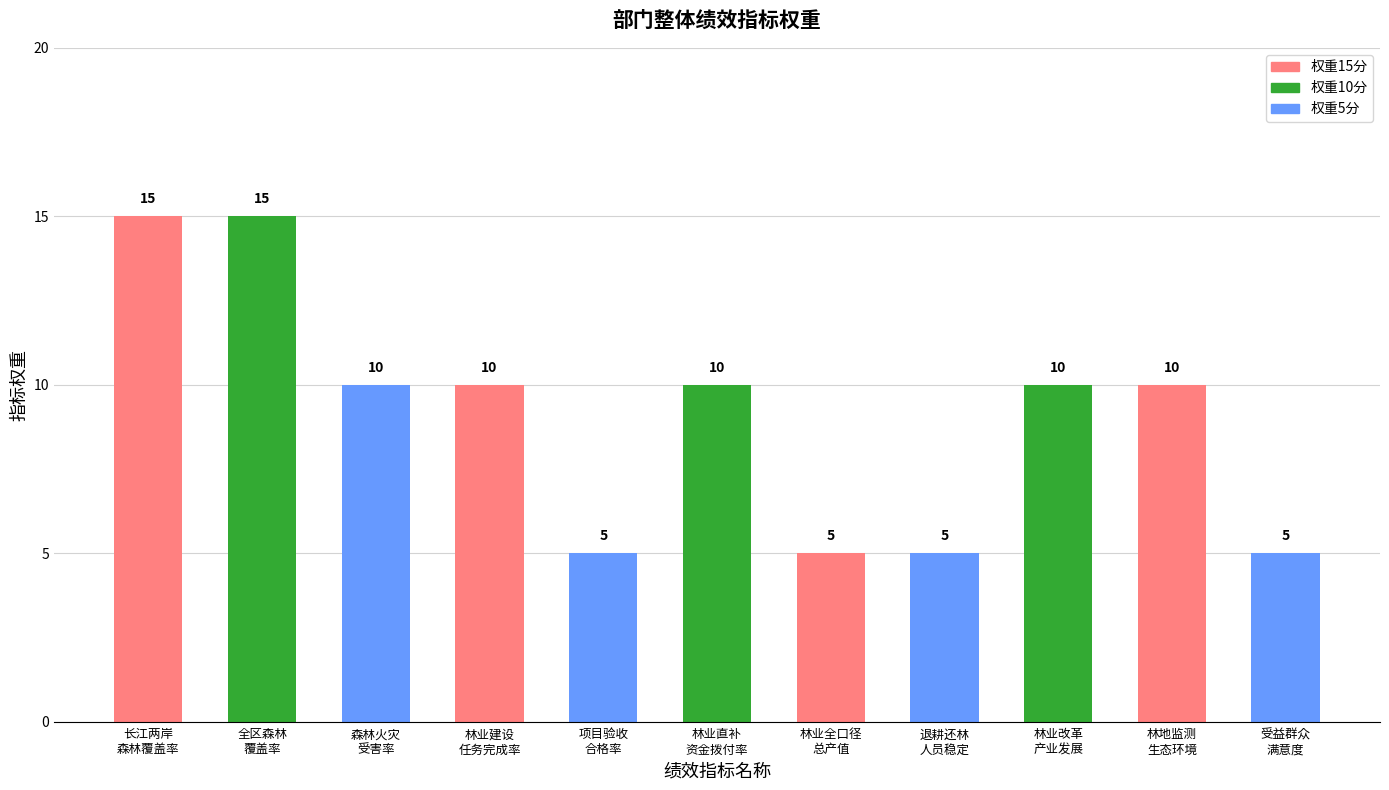

What is the maximum value shown in the chart?

15